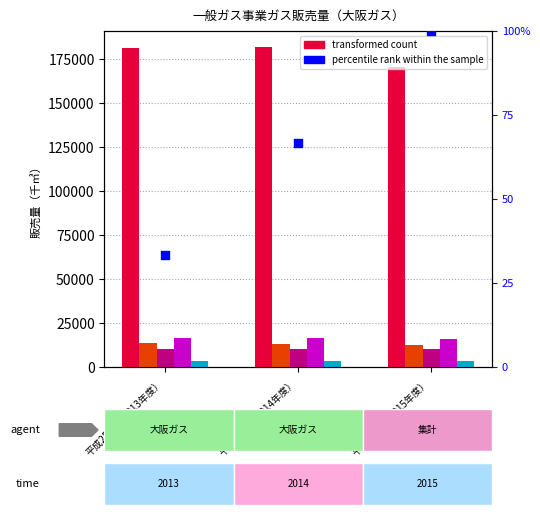

What is the total value across all series at 平成25年度(2013年度）?

225332.1